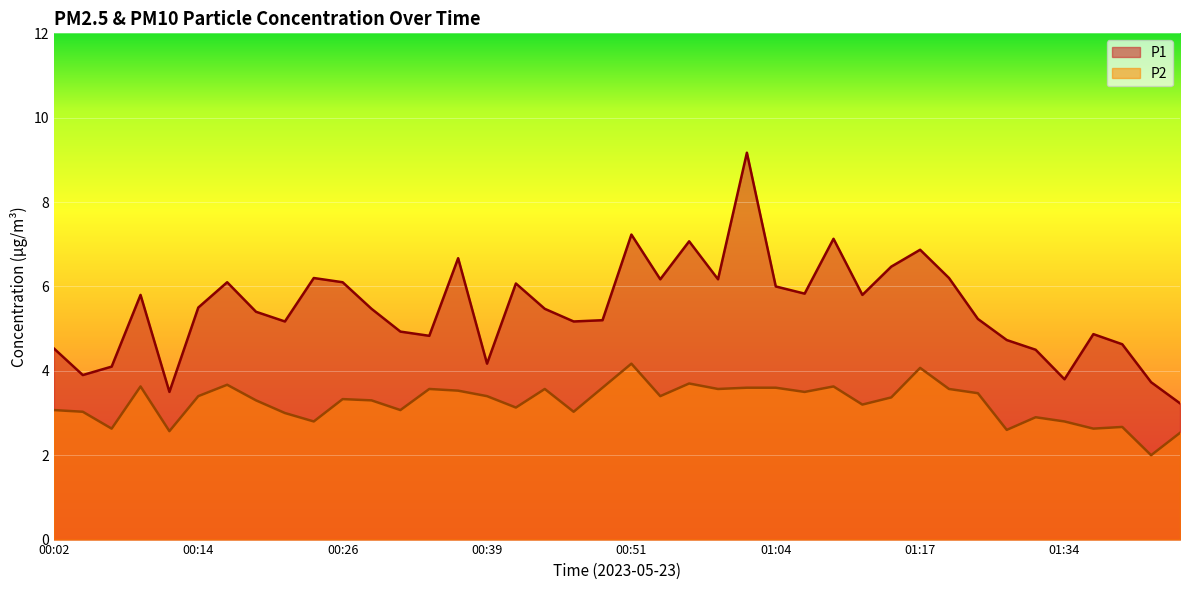

The P1 series shows 3.2 at 01:44. True or false?

True